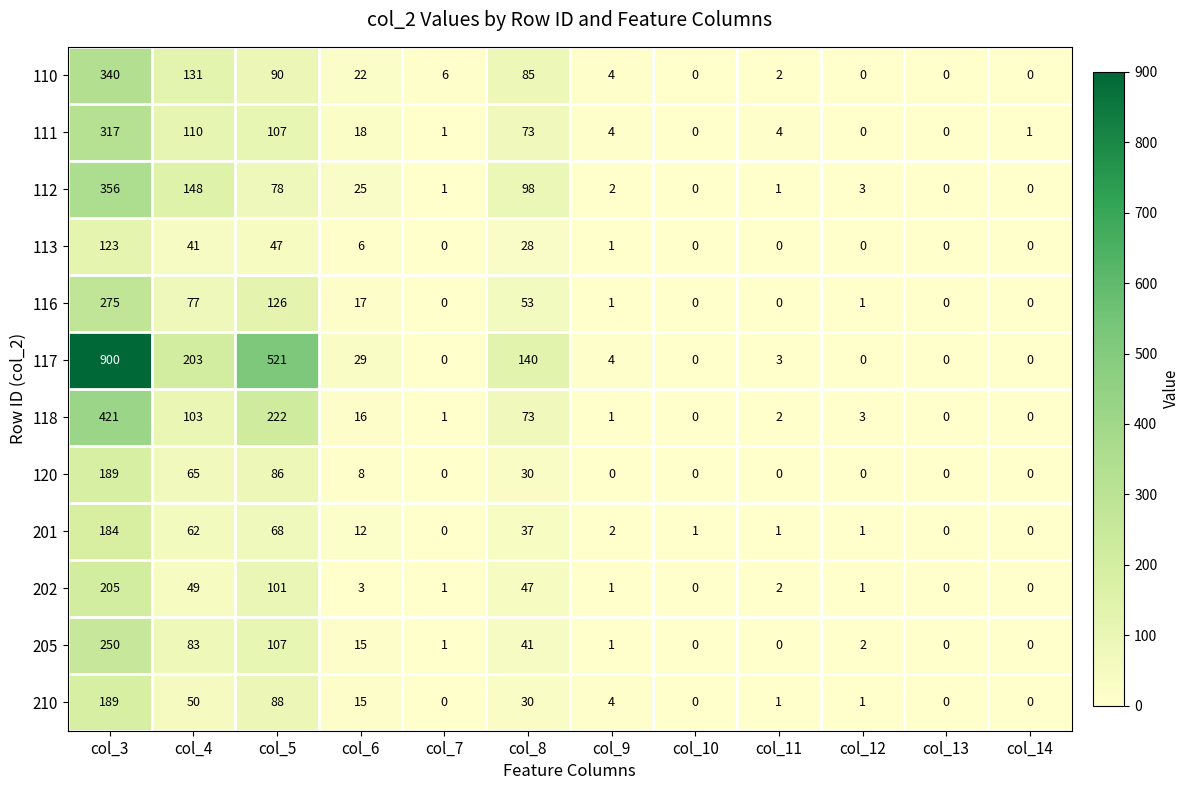

The value of 116 at col_14 is -149. True or false?

False